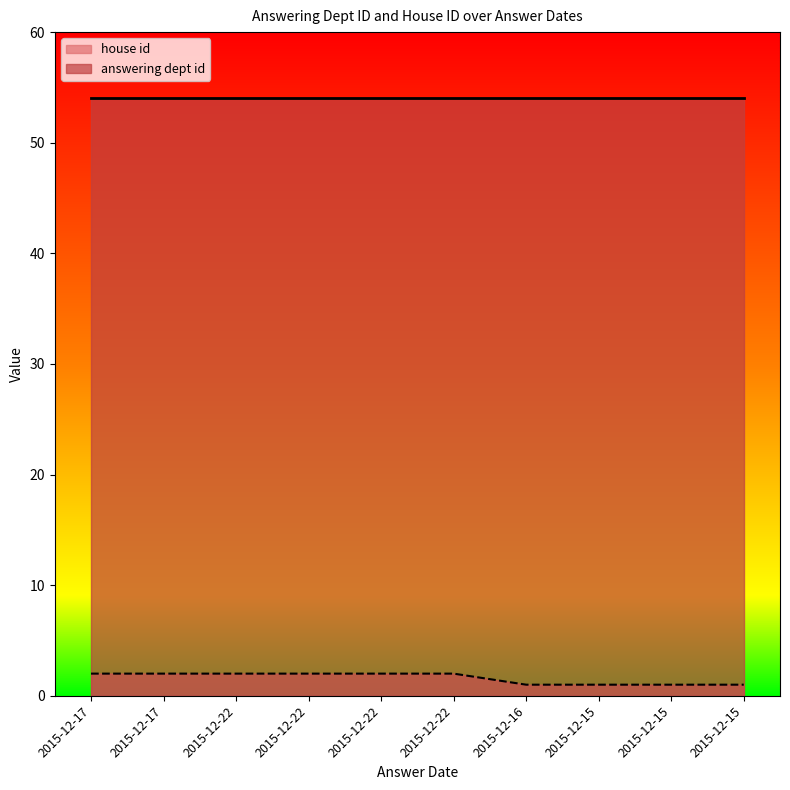

Which has a higher value, 2015-12-22 or 2015-12-22?

2015-12-22